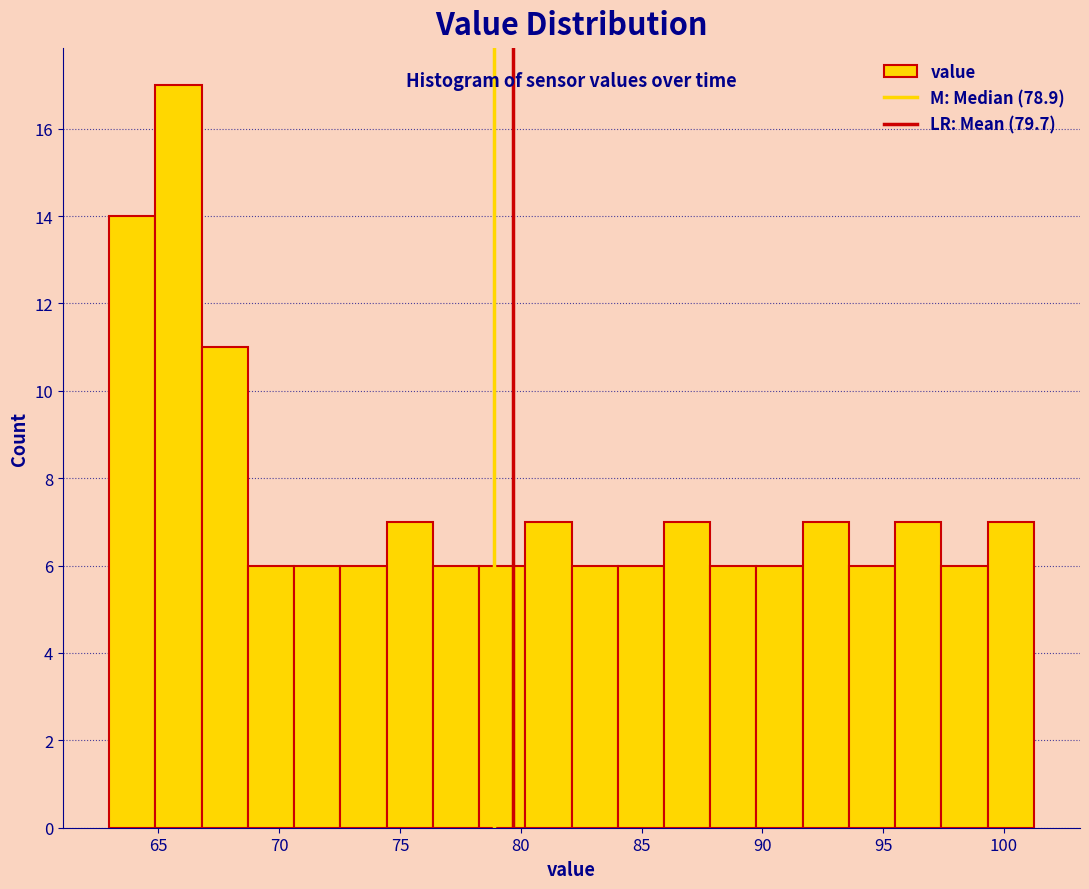

Read against the x-axis, roughly where is the centre of the tallest bar?

66.0